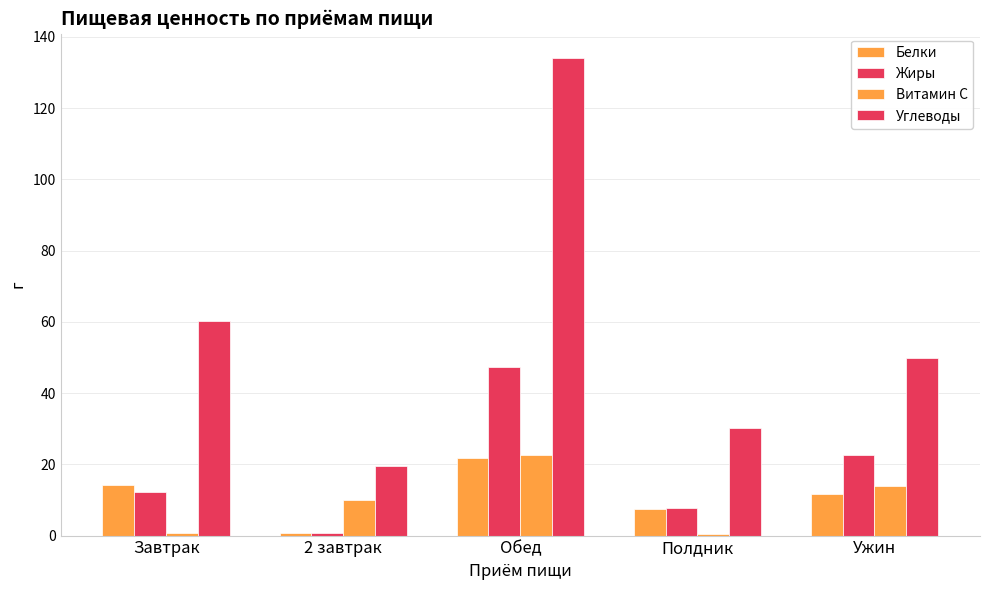

At Ужин, list the series in order from largest to smallest.

Углеводы, Жиры, Витамин С, Белки